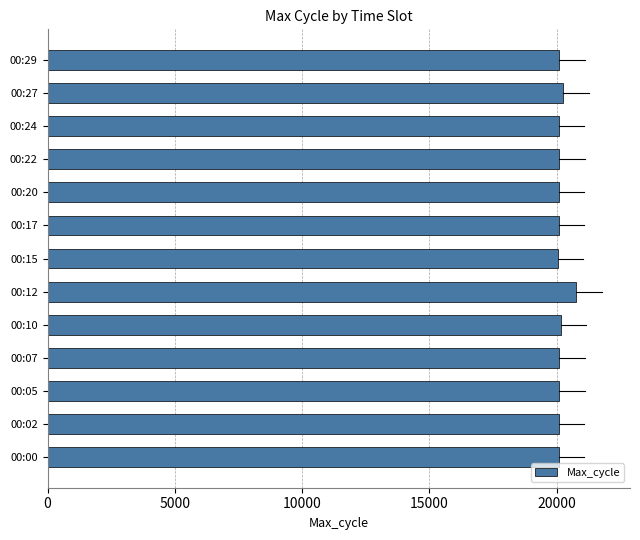

How many bars are there in total?

13